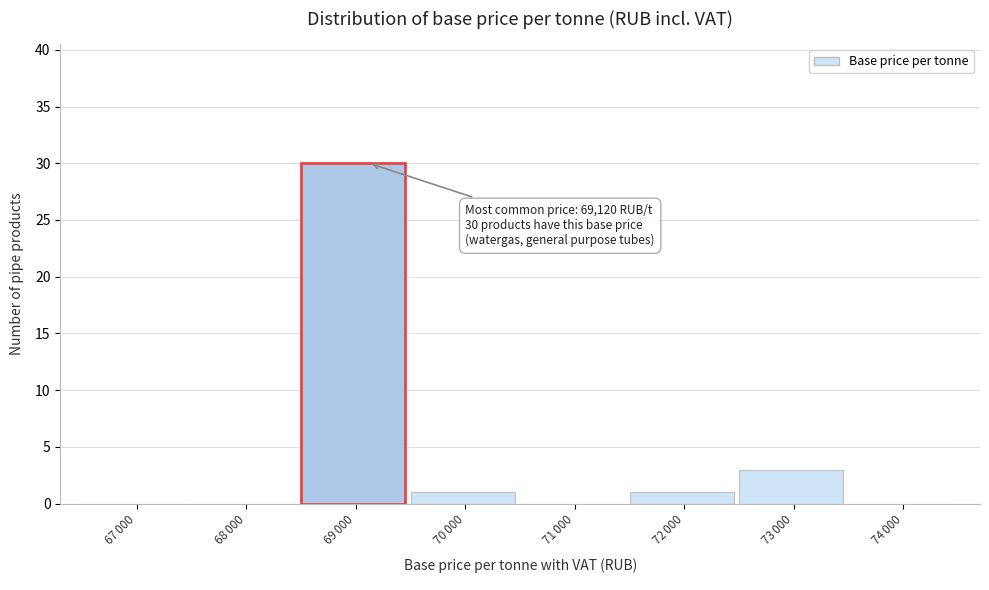

What is the sum of all values?

35